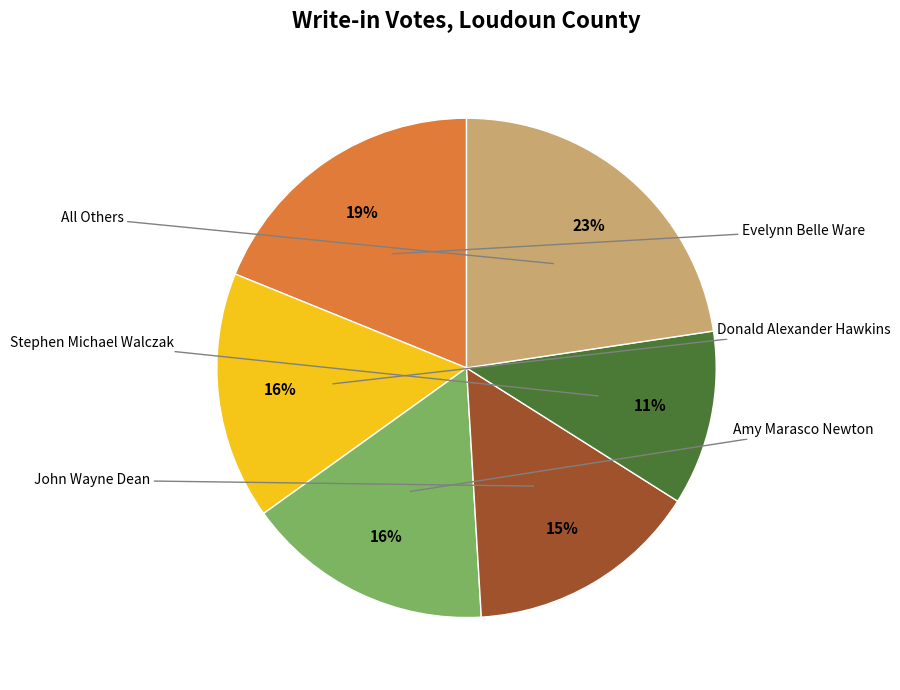

Is there any slice that represents more than half of the pie?

No